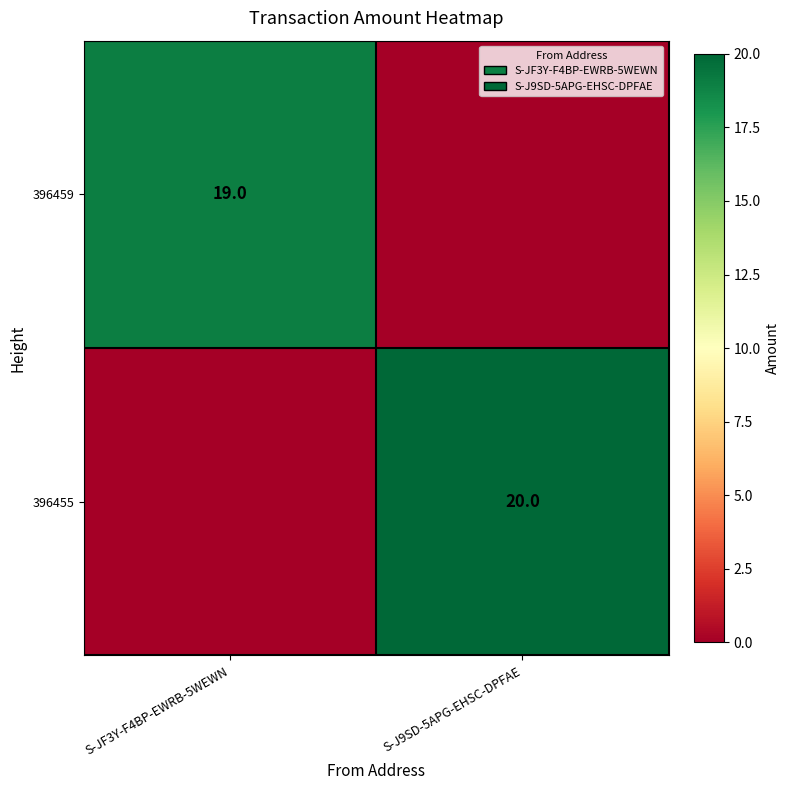

True or false: 396455 has a value of 8 at S-J9SD-5APG-EHSC-DPFAE.

False